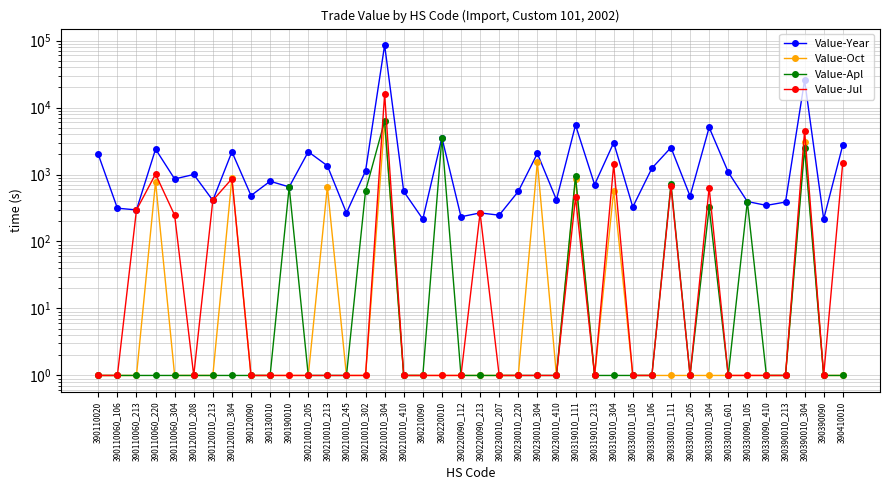

Which series has the largest total across all categories?

Value-Year